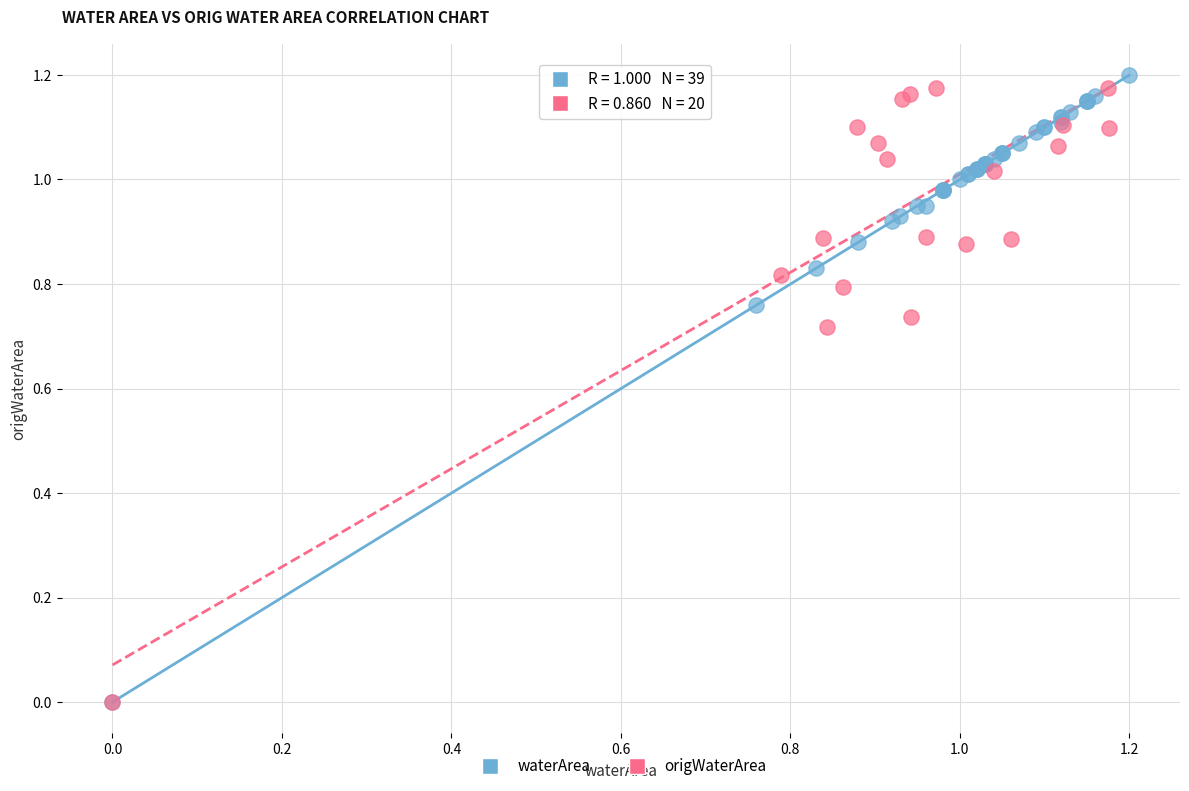

What are all the series names shown in the legend?

waterArea, origWaterArea